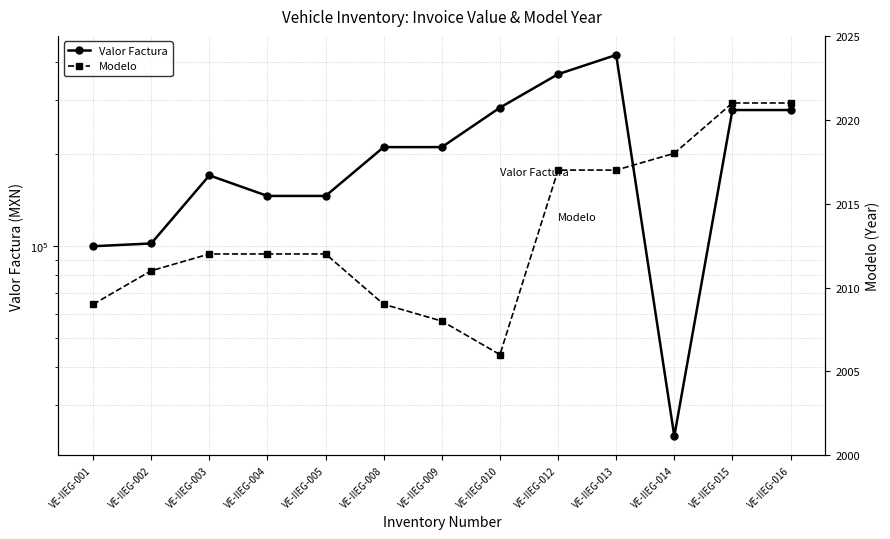

What are all the series names shown in the legend?

Valor Factura, Modelo